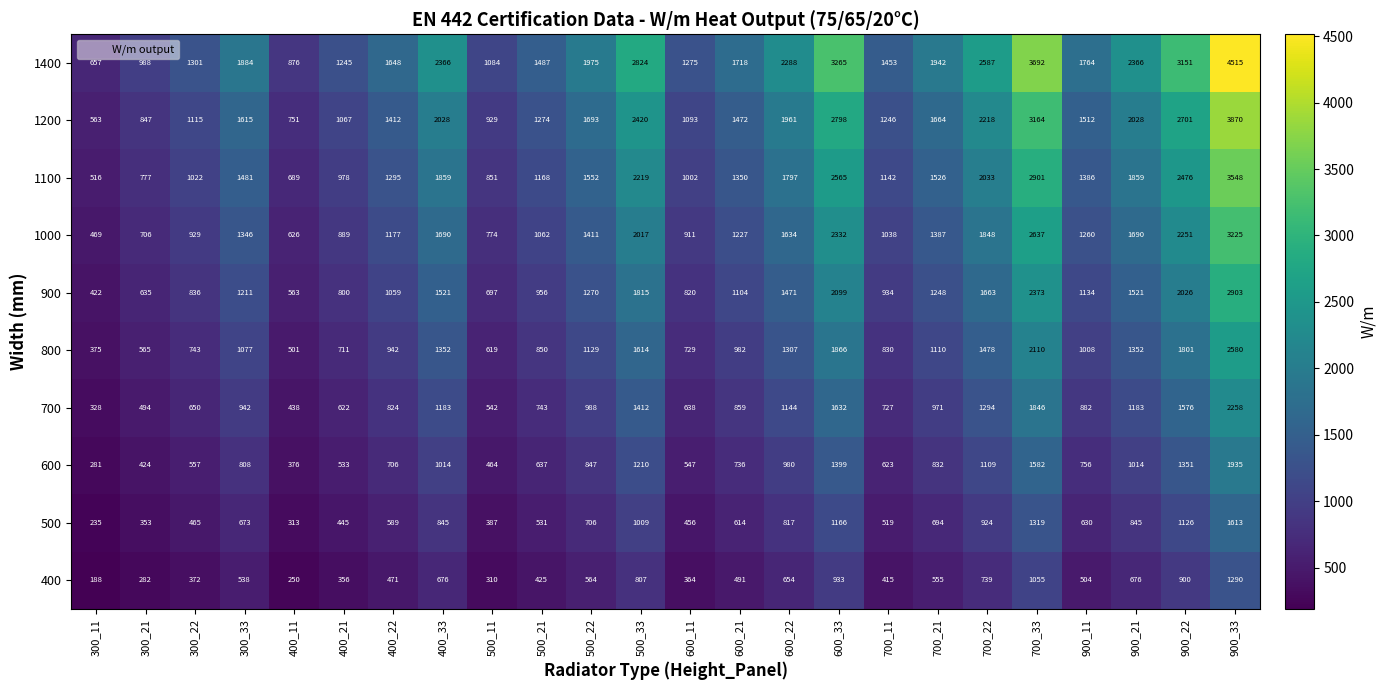

Which series has the widest spread of values?

1400